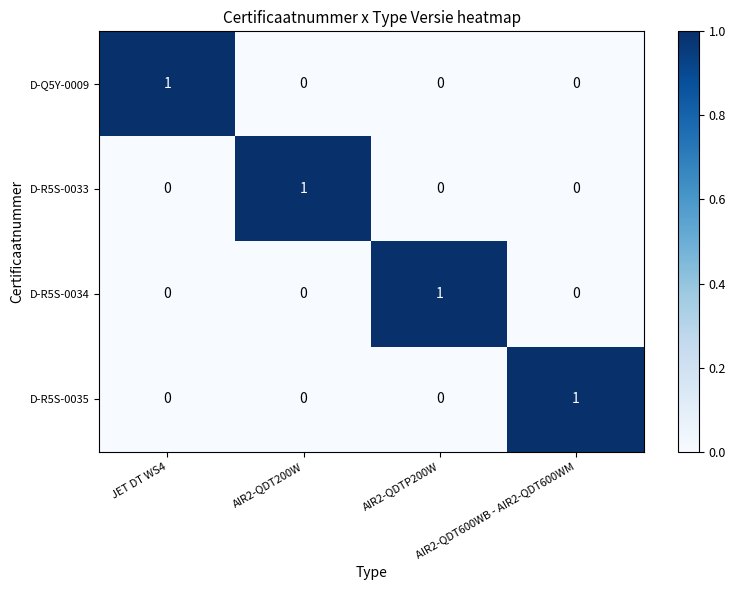

Count the D-R5S-0034 values in the range 0 to 1.

4